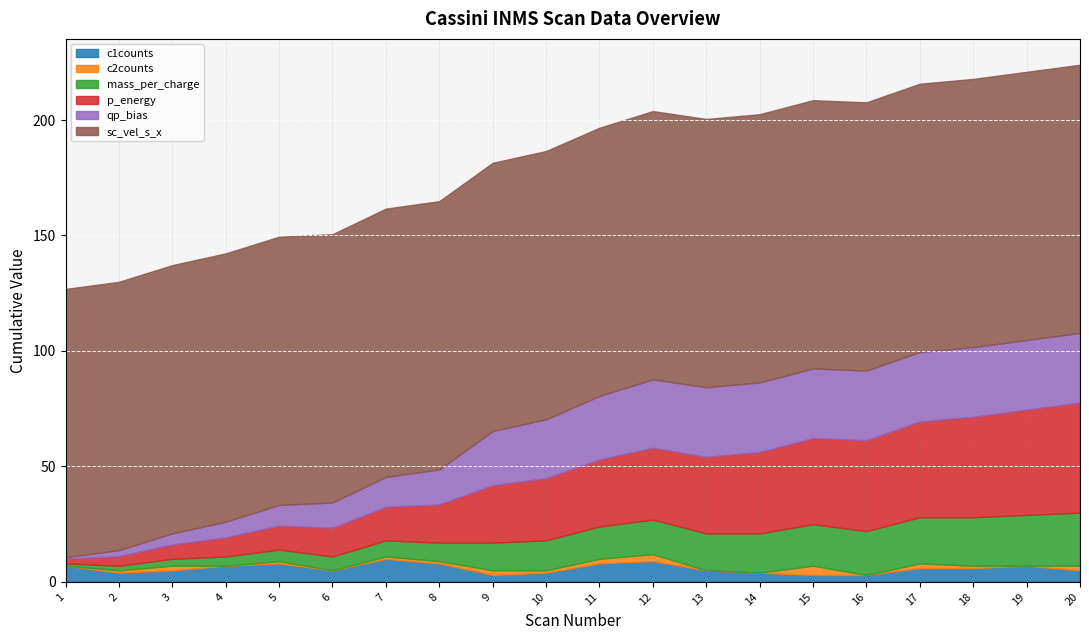

True or false: c1counts has more than 2 points higher than both neighbors.

True